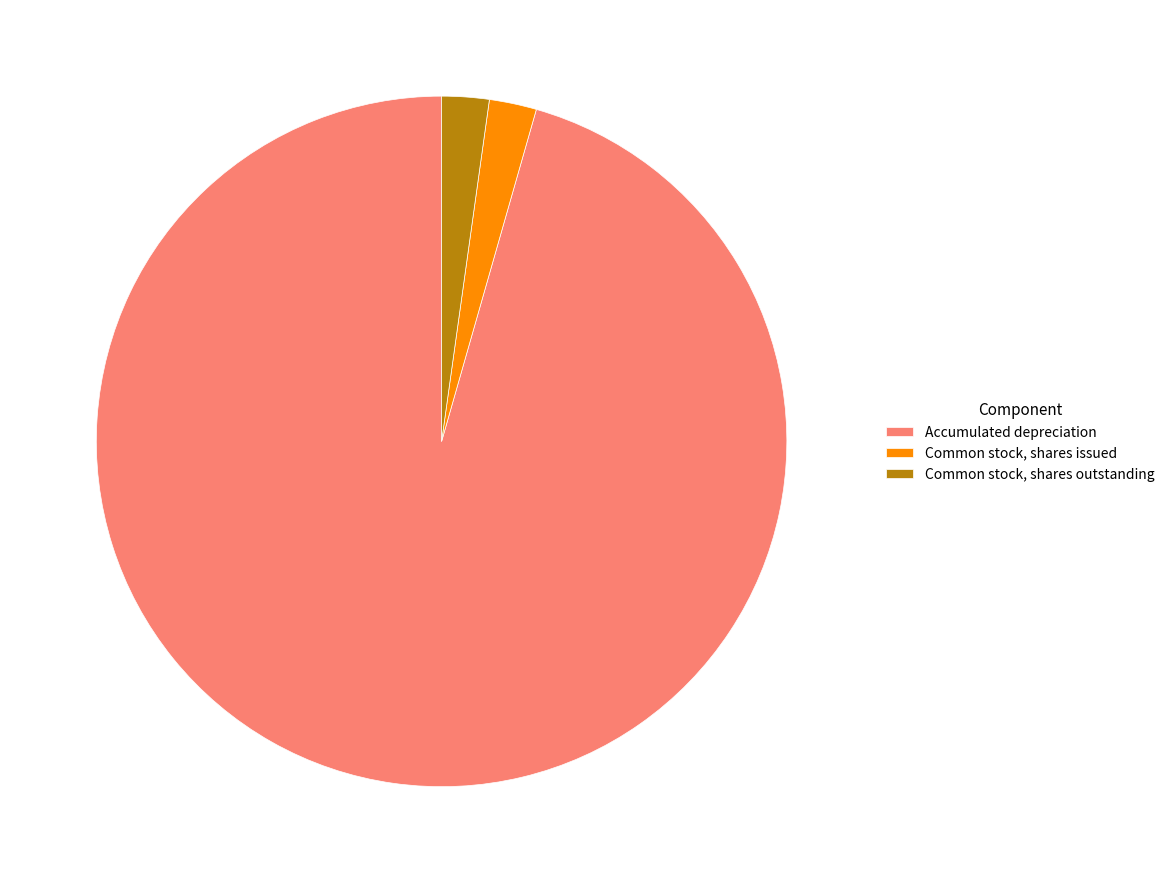

The Common stock, shares outstanding slice represents 2% of the pie. True or false?

True